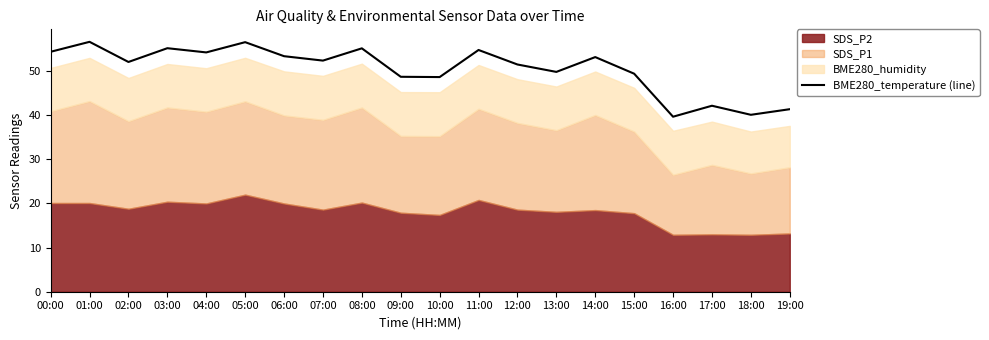

Does the chart have visible grid lines?

No